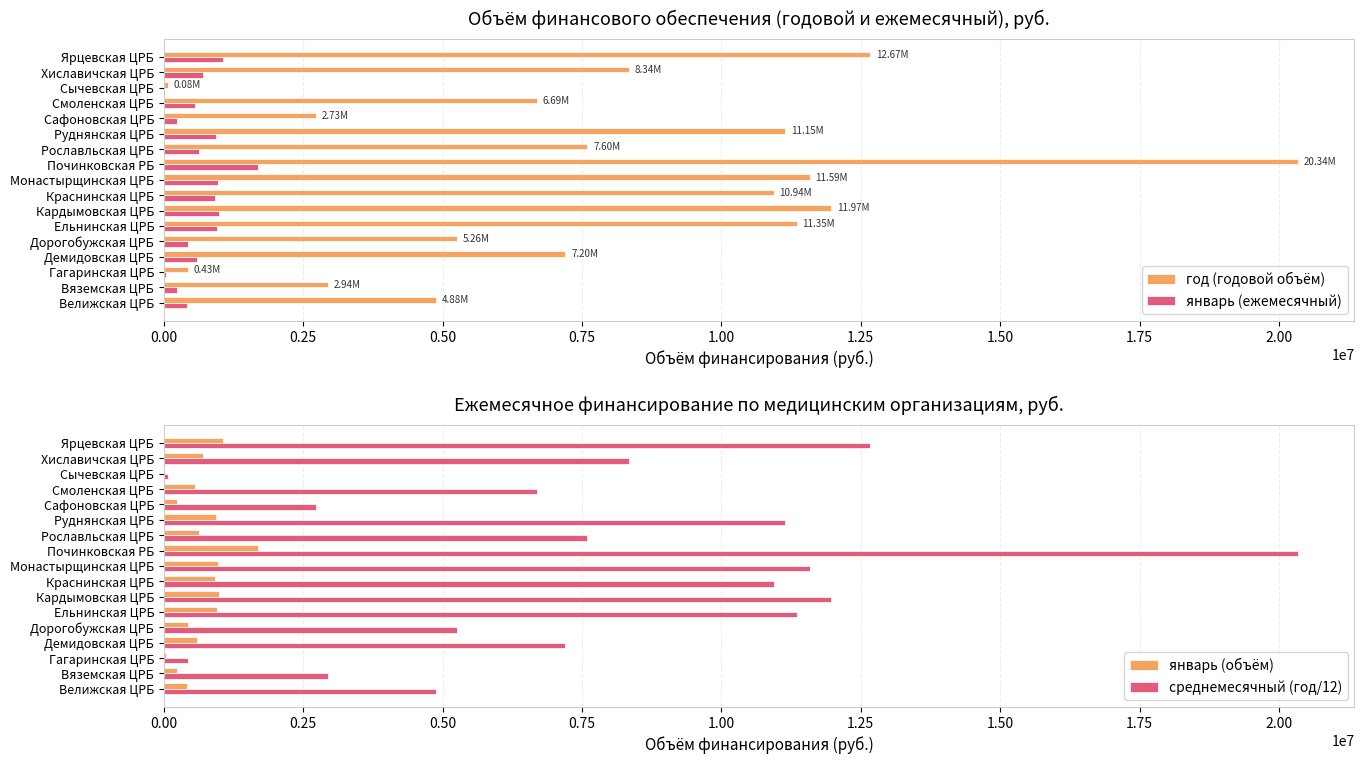

How many data points in январь (ежемесячный) are above 633115?

9